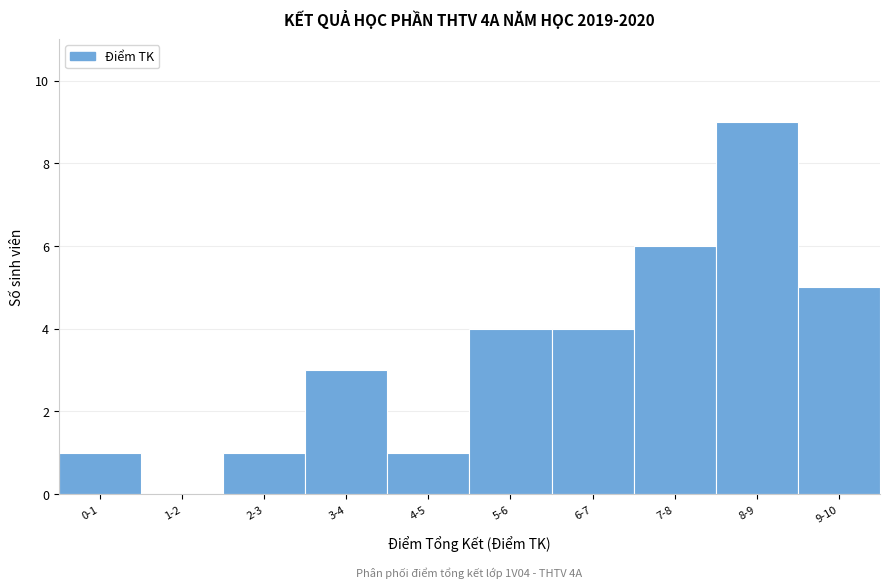

Reading left to right, extract all data points from this chart.

0-1=1	1-2=0	2-3=1	3-4=3	4-5=1	5-6=4	6-7=4	7-8=6	8-9=9	9-10=5